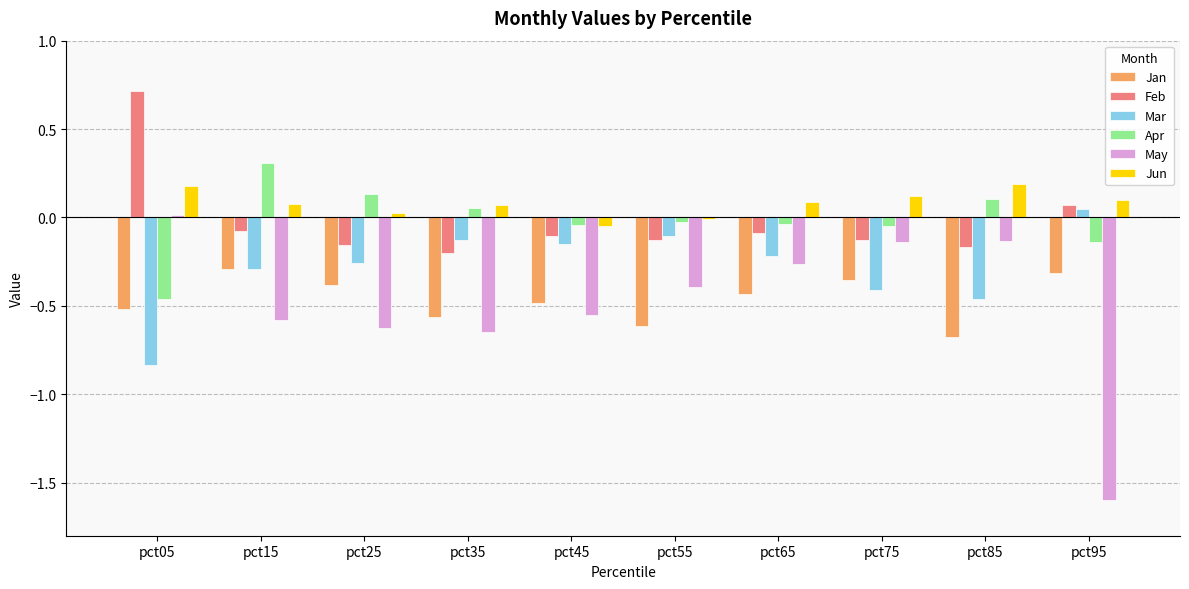

How many positive values does the Feb series have?

2